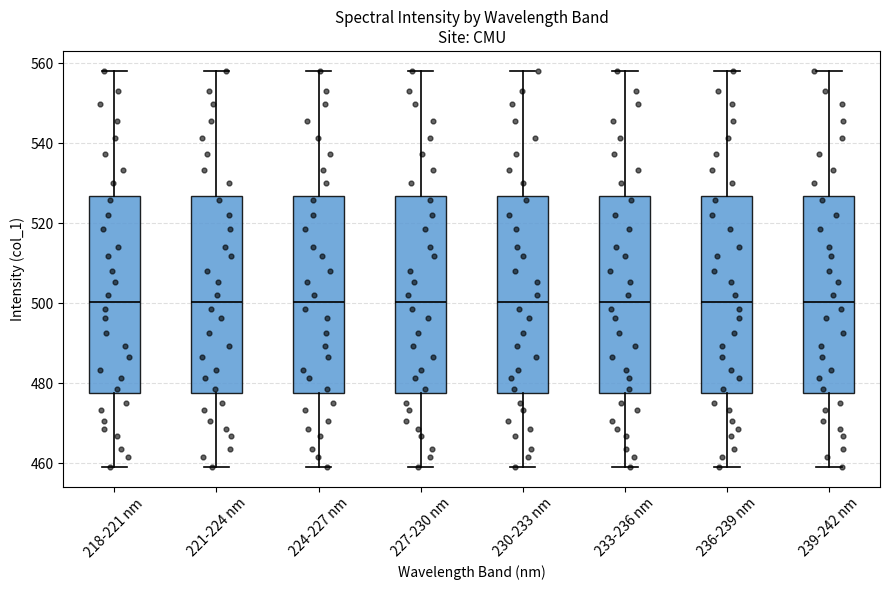

Reading left to right, transcribe this box plot: for each box, give where its median line is, the range the box spans, and where its two whiskers end, as read against the y-axis. The values are not printed on the chart, so give them approximately, as read against the axis.

218-221 nm: median 500, box 478 to 526, whiskers 460 to 558
221-224 nm: median 500, box 478 to 526, whiskers 460 to 558
224-227 nm: median 500, box 478 to 526, whiskers 460 to 558
227-230 nm: median 500, box 478 to 526, whiskers 460 to 558
230-233 nm: median 500, box 478 to 526, whiskers 460 to 558
233-236 nm: median 500, box 478 to 526, whiskers 460 to 558
236-239 nm: median 500, box 478 to 526, whiskers 460 to 558
239-242 nm: median 500, box 478 to 526, whiskers 460 to 558